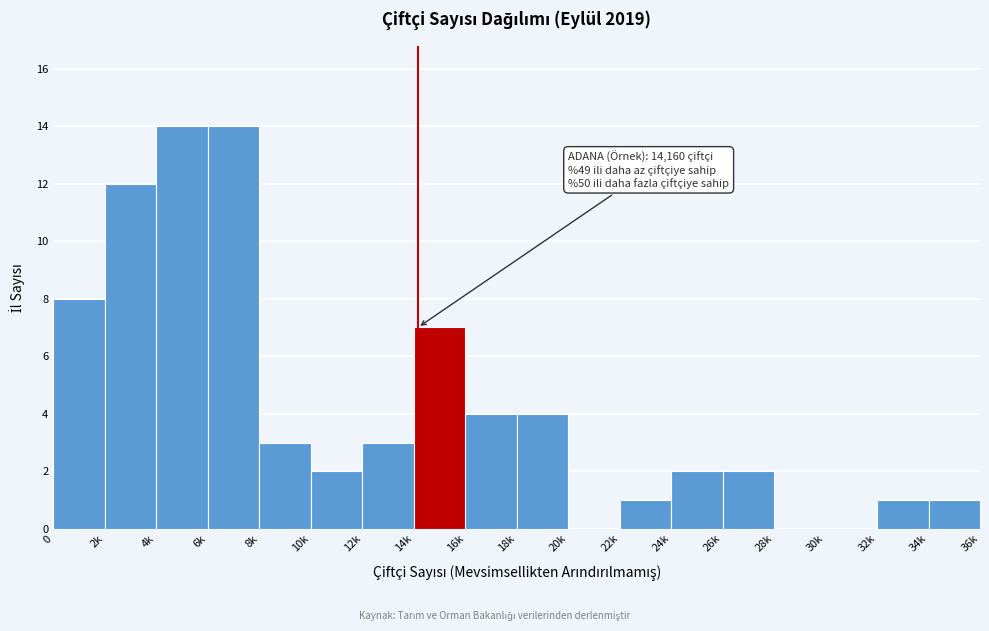

Reading right to left, list all the values displayed in this chart.

34k=1	32k=1	30k=0	28k=0	26k=2	24k=2	22k=1	20k=0	18k=4	16k=4	14k=7	12k=3	10k=2	8k=3	6k=14	4k=14	2k=12	0=8